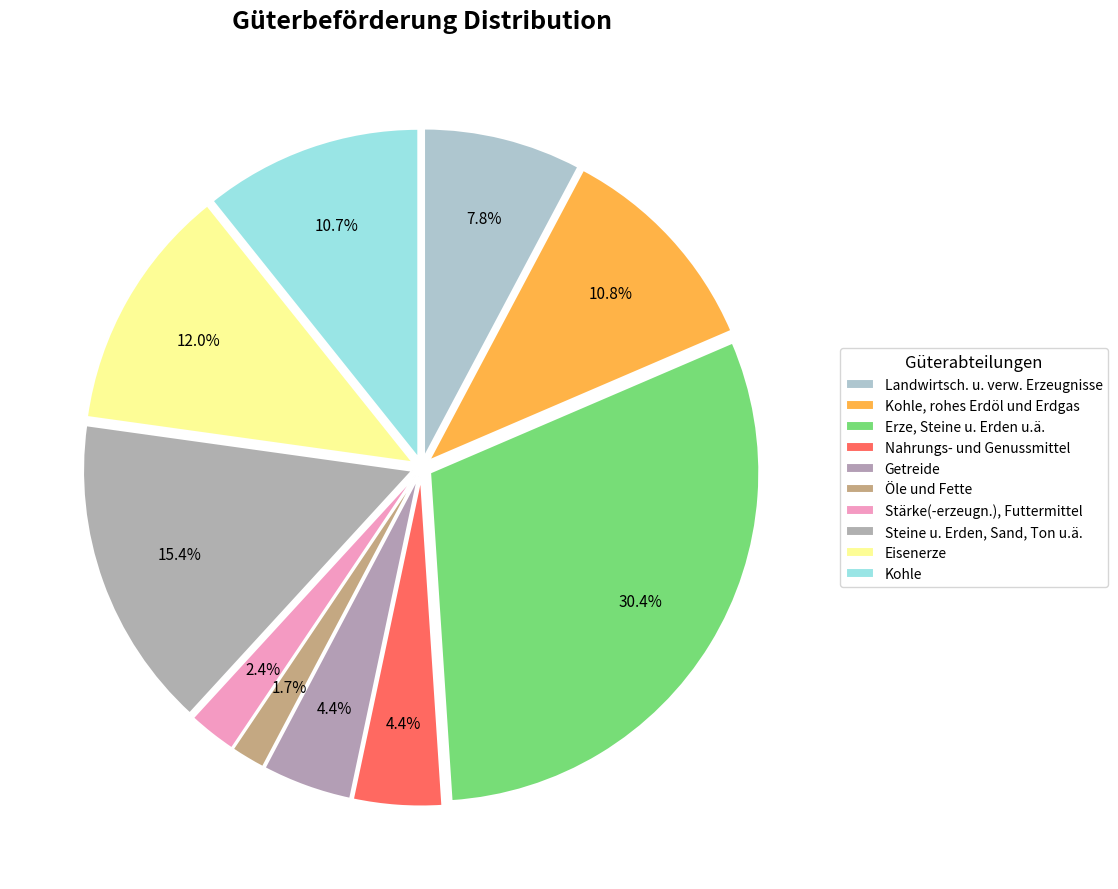

To the nearest percent, what is the difference between the largest and smallest slice percentages?

29%